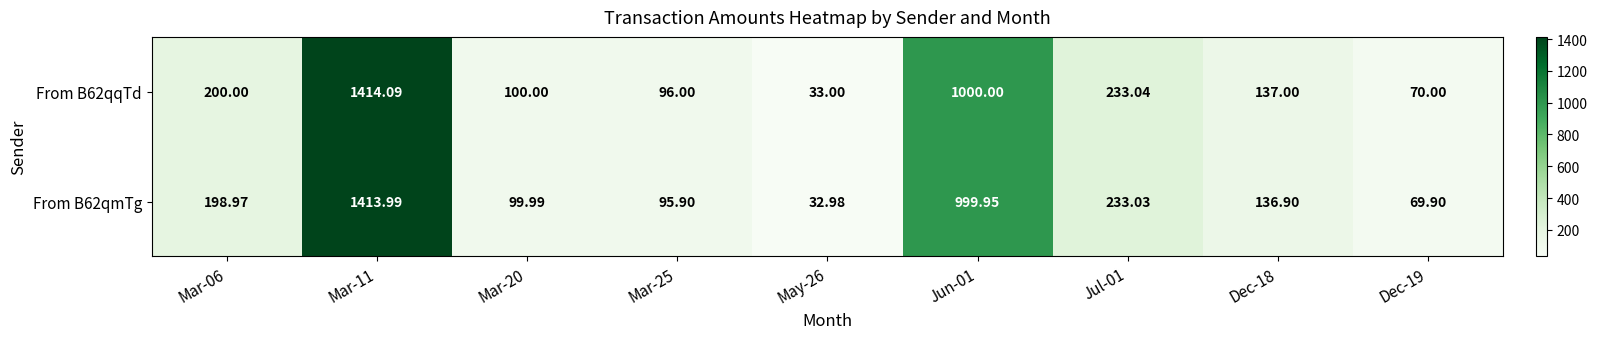

Is the value of From B62qqTd at Dec-18 greater than the value of From B62qmTg at May-26?

Yes